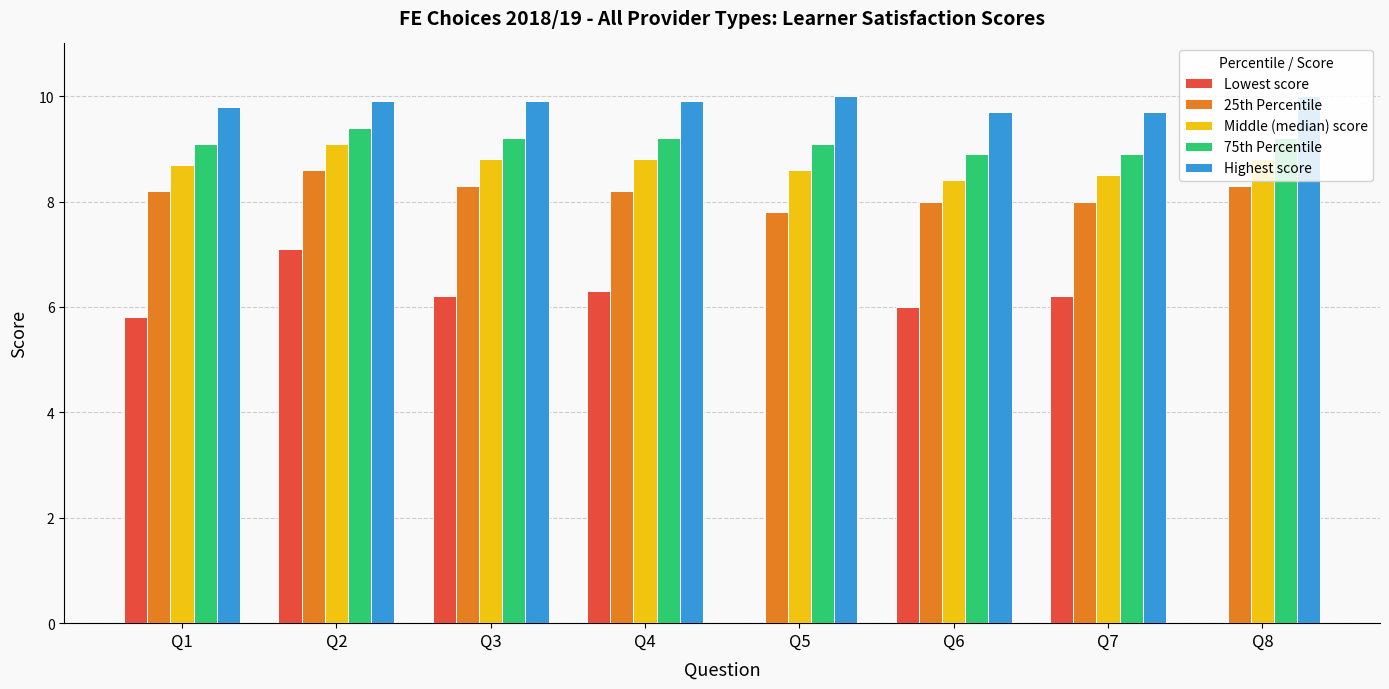

What is the maximum value shown in the chart?

10.0